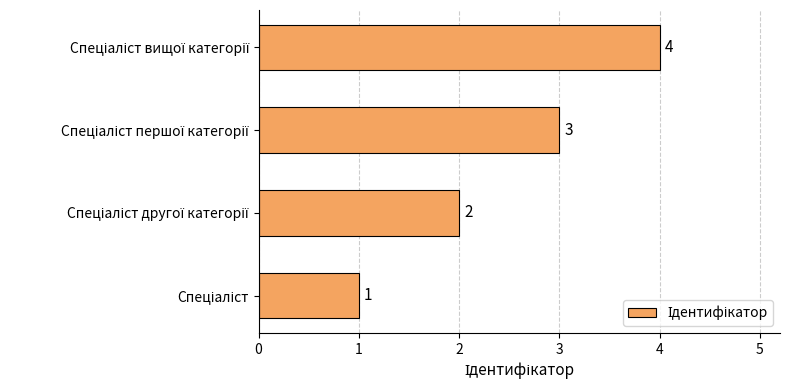

What is the difference between the maximum and minimum values?

3